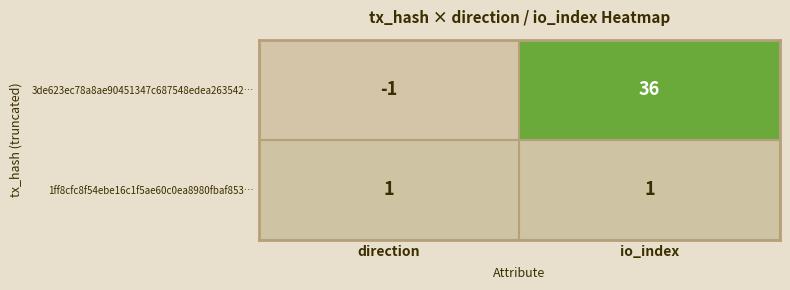

At how many categories does at least one series exceed 9?

1